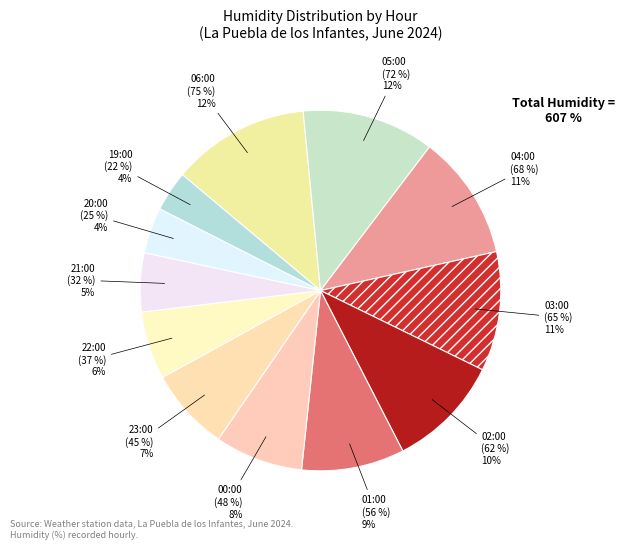

What is the smallest slice in the pie chart?

19:00